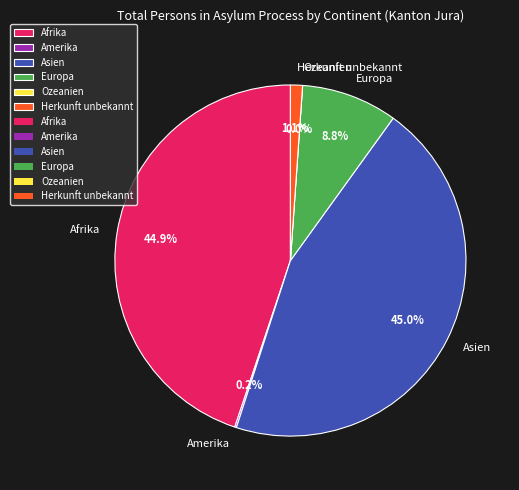

To the nearest percent, what percentage of the pie is Afrika?

45%